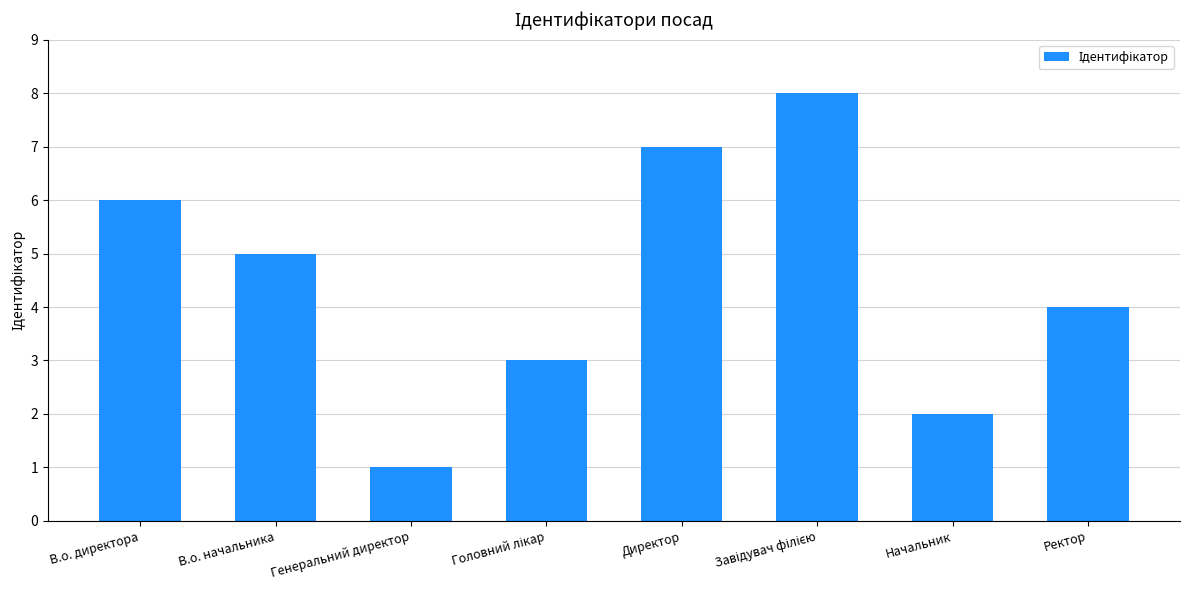

What is the ratio of the value at Директор to the value at В.о. начальника?

1.4